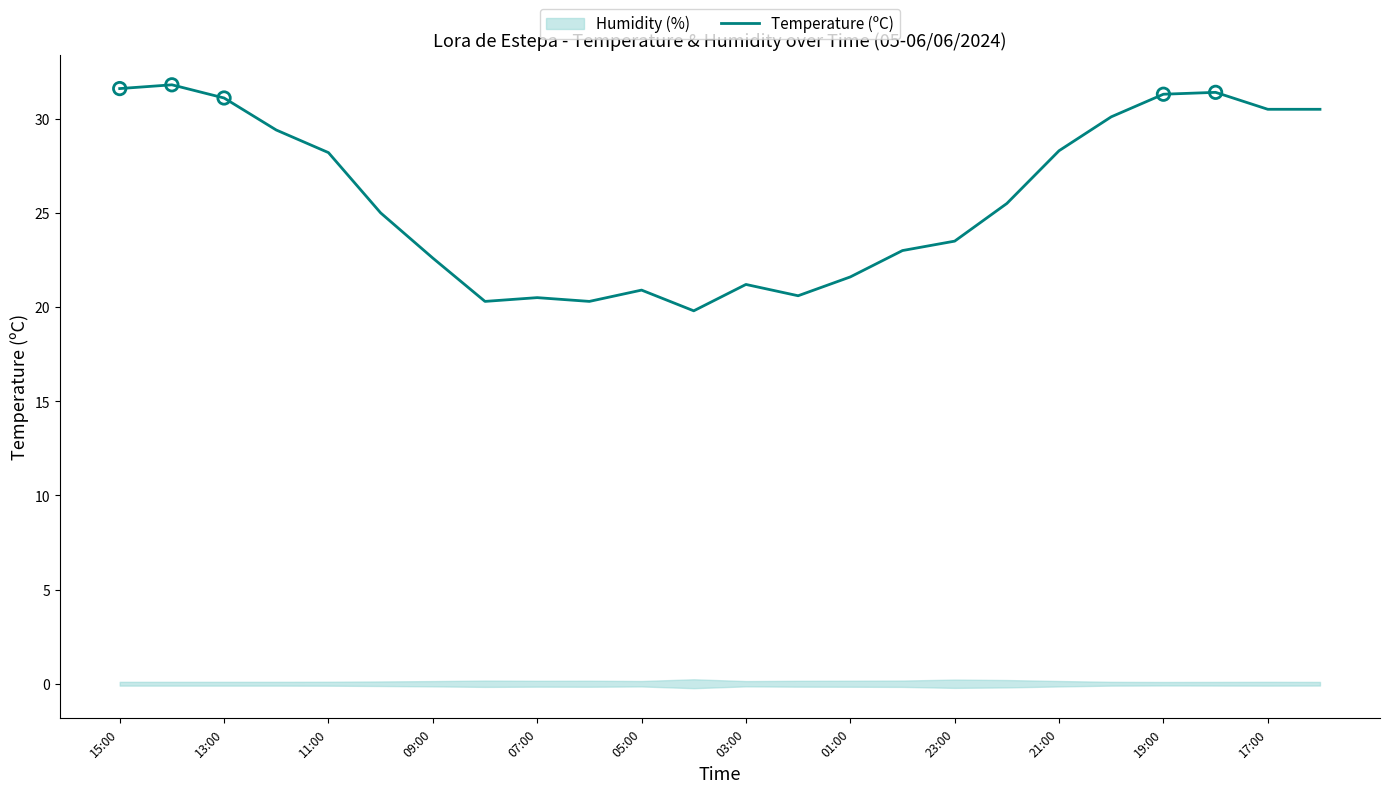

The value of Temperature (ºC) at 23:00 is 23.5. True or false?

True